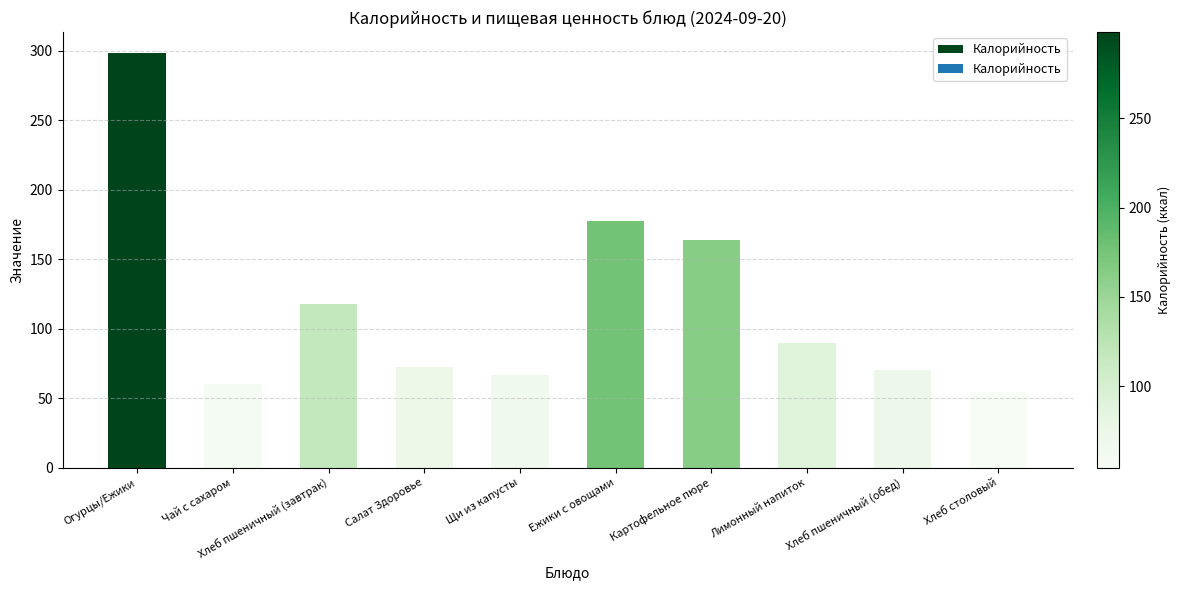

The chart shows a value of 45.9 at Картофельное пюре. True or false?

False